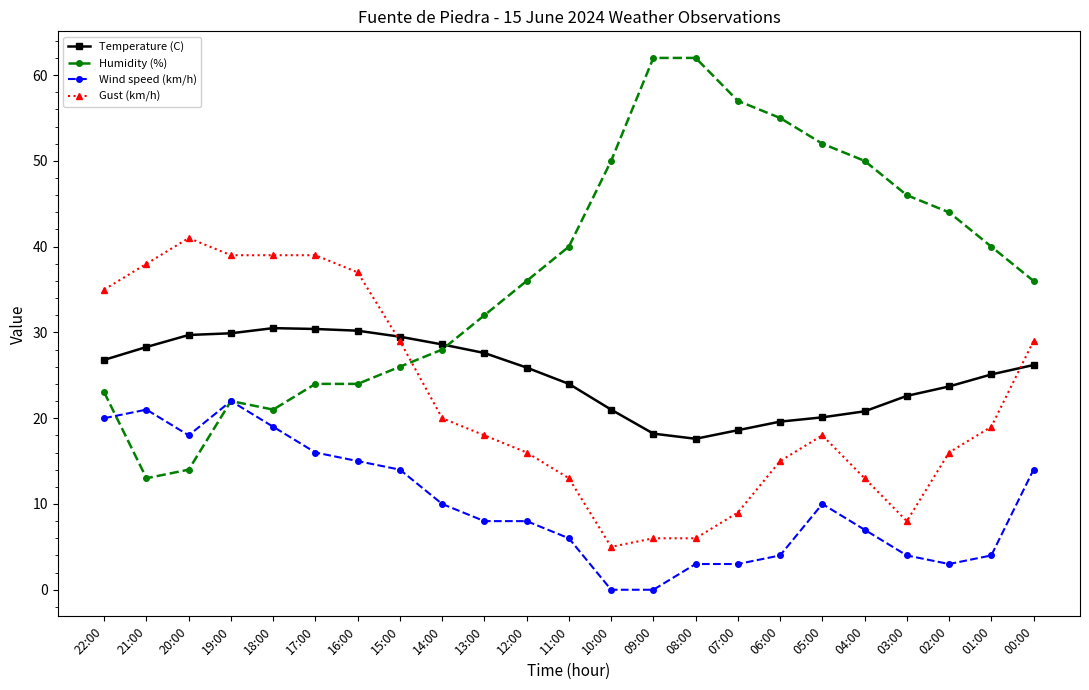

Is the value of Wind speed (km/h) at 04:00 greater than the value of Humidity (%) at 21:00?

No